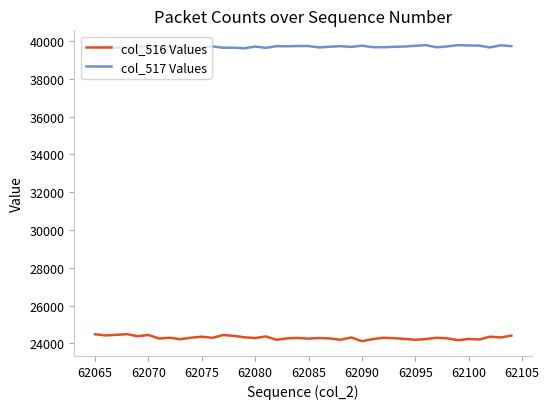

Which series has the largest total across all categories?

col_517 Values